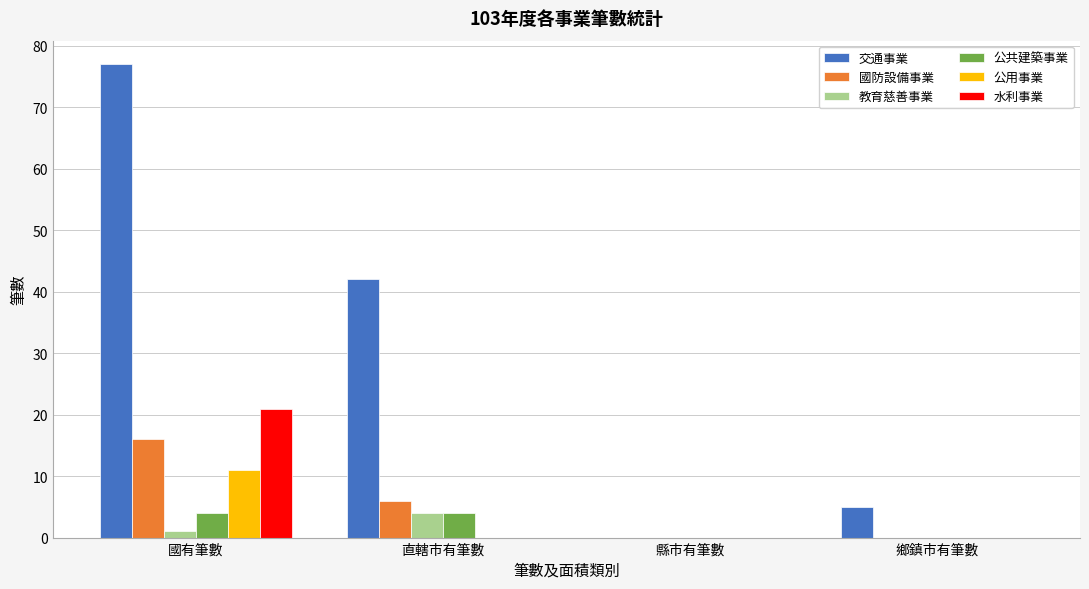

Between 直轄市有筆數 and 鄉鎮市有筆數, which series saw the biggest shift?

交通事業